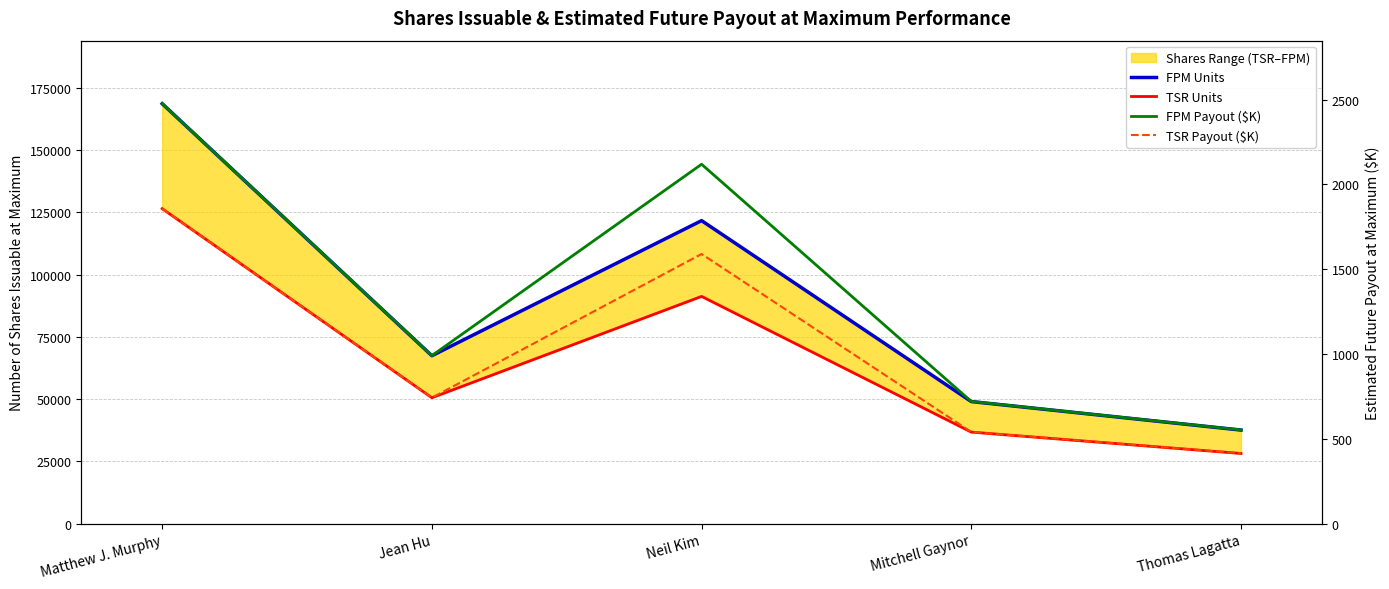

Reading left to right, list all the values displayed in this chart.

FPM Units: 168598	67440	121660	49048	37604
TSR Units: 126449	50580	91245	36786	28203
FPM Payout ($K): 2476	991	2119	721	553
TSR Payout ($K): 1857	743	1590	541	415